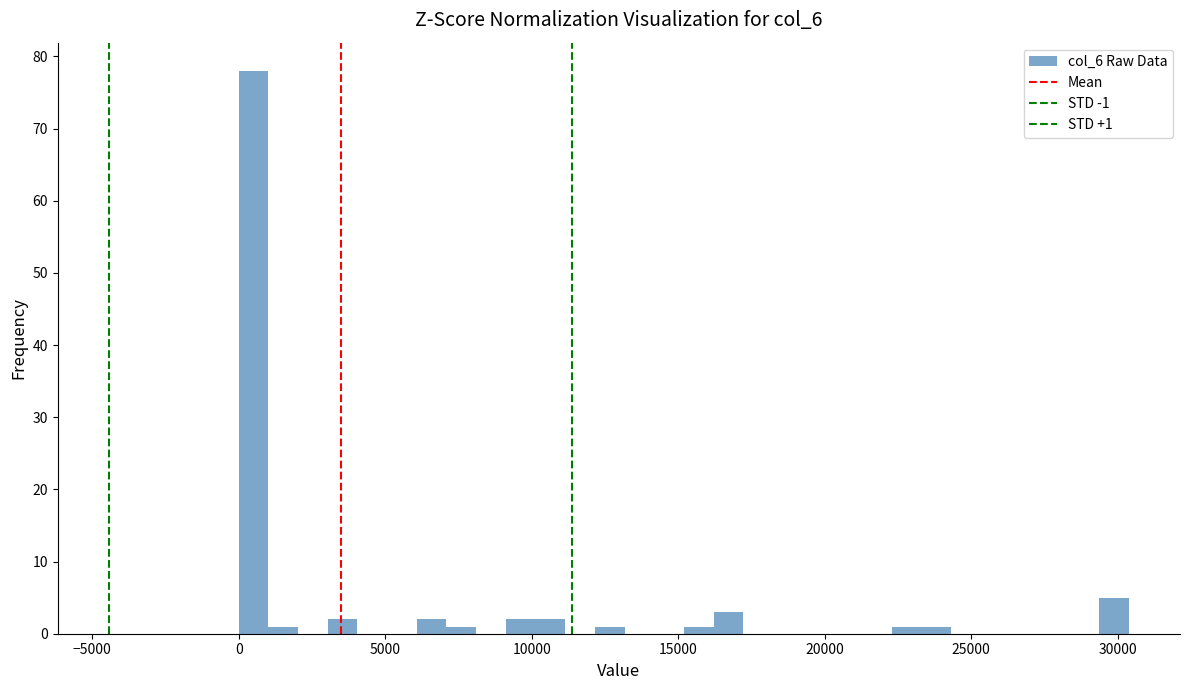

Around what value on the x-axis is the tallest bar? Give the approximate position of its centre, as read against the axis.

500